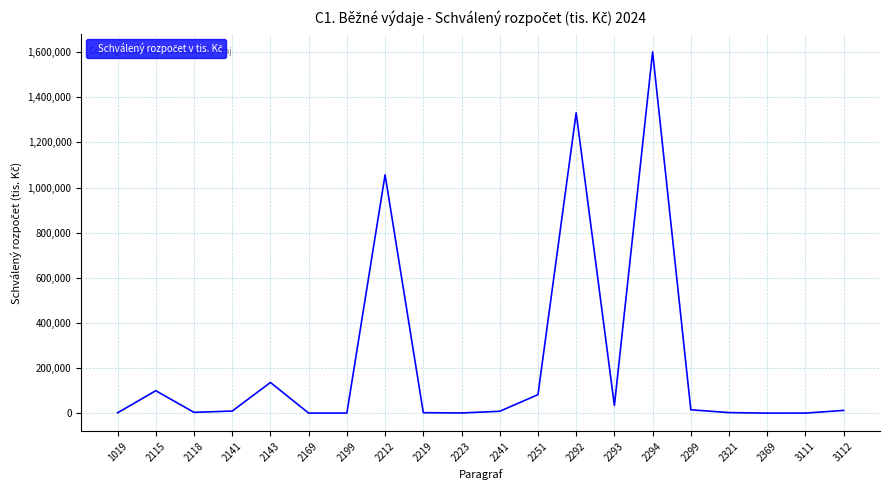

What is the minimum value shown in the chart?

61